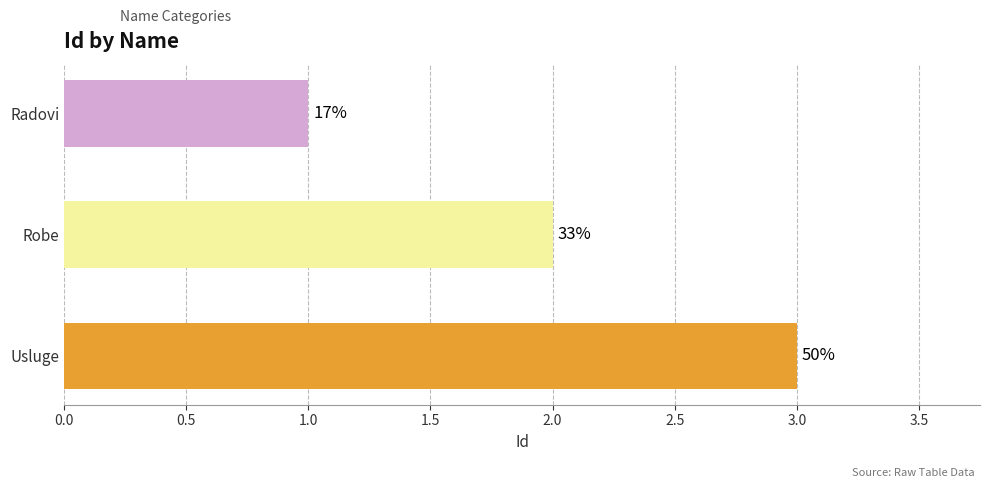

Are the bars horizontal?

Yes